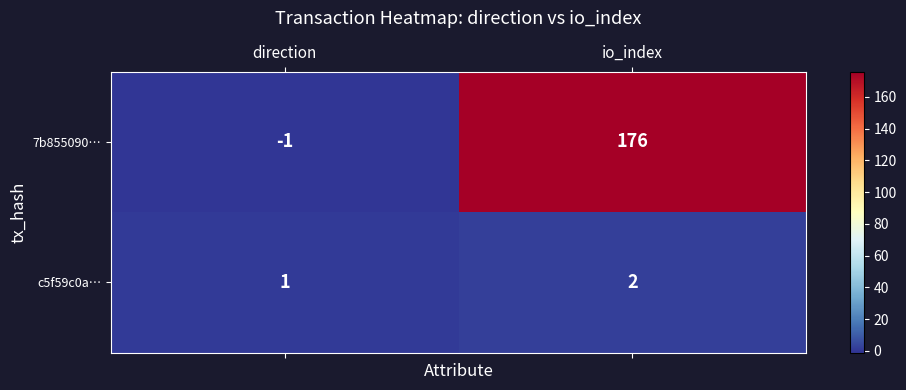

Reading left to right, list all the values displayed in this chart.

7b855090…: direction=-1	io_index=176
c5f59c0a…: direction=1	io_index=2